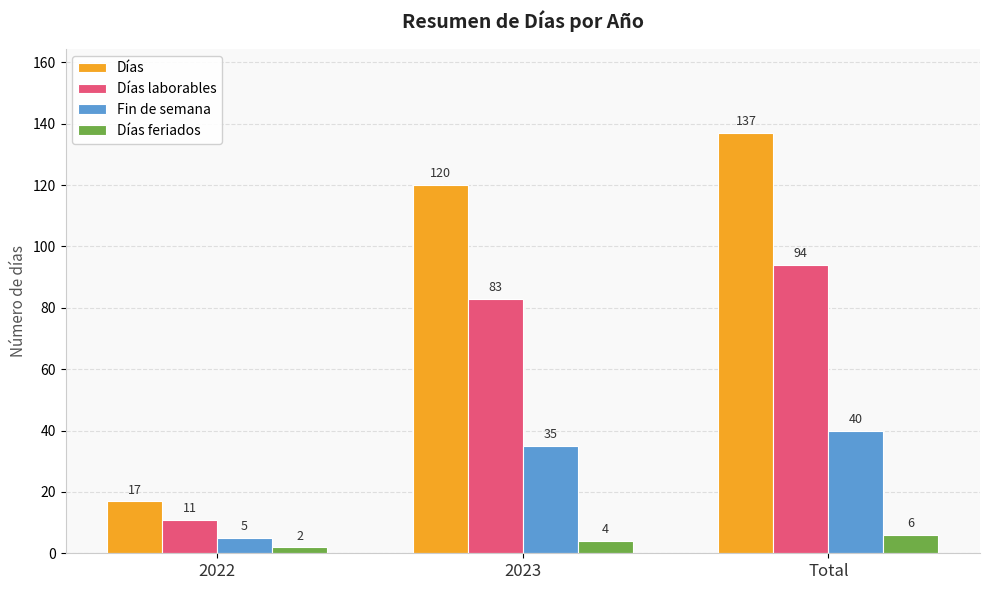

What is the total value across all series at Total?

277